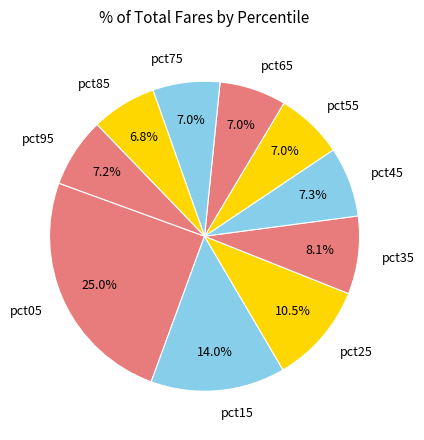

Does any single category account for the majority?

No